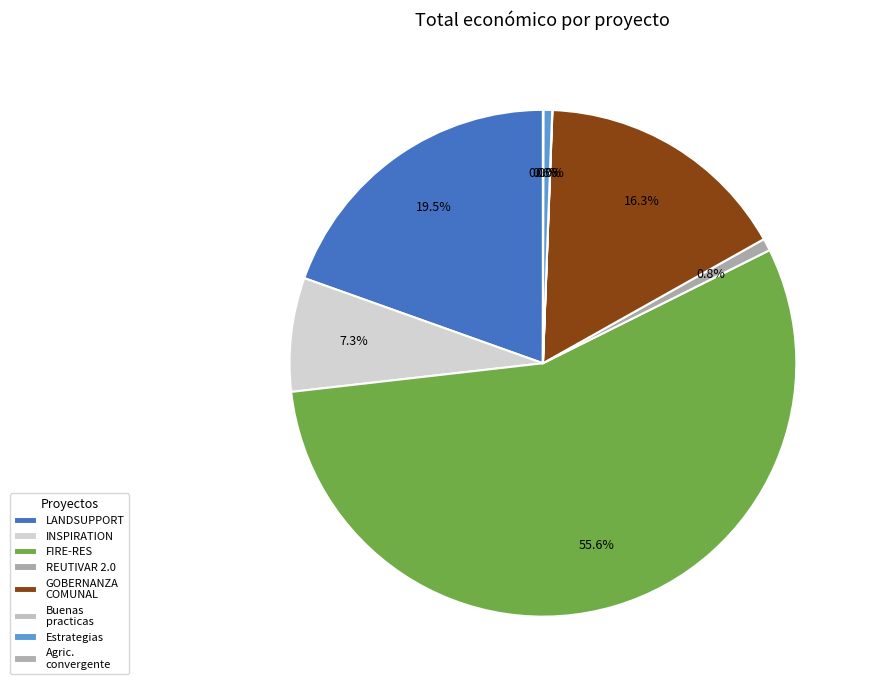

What is the majority slice?

FIRE-RES